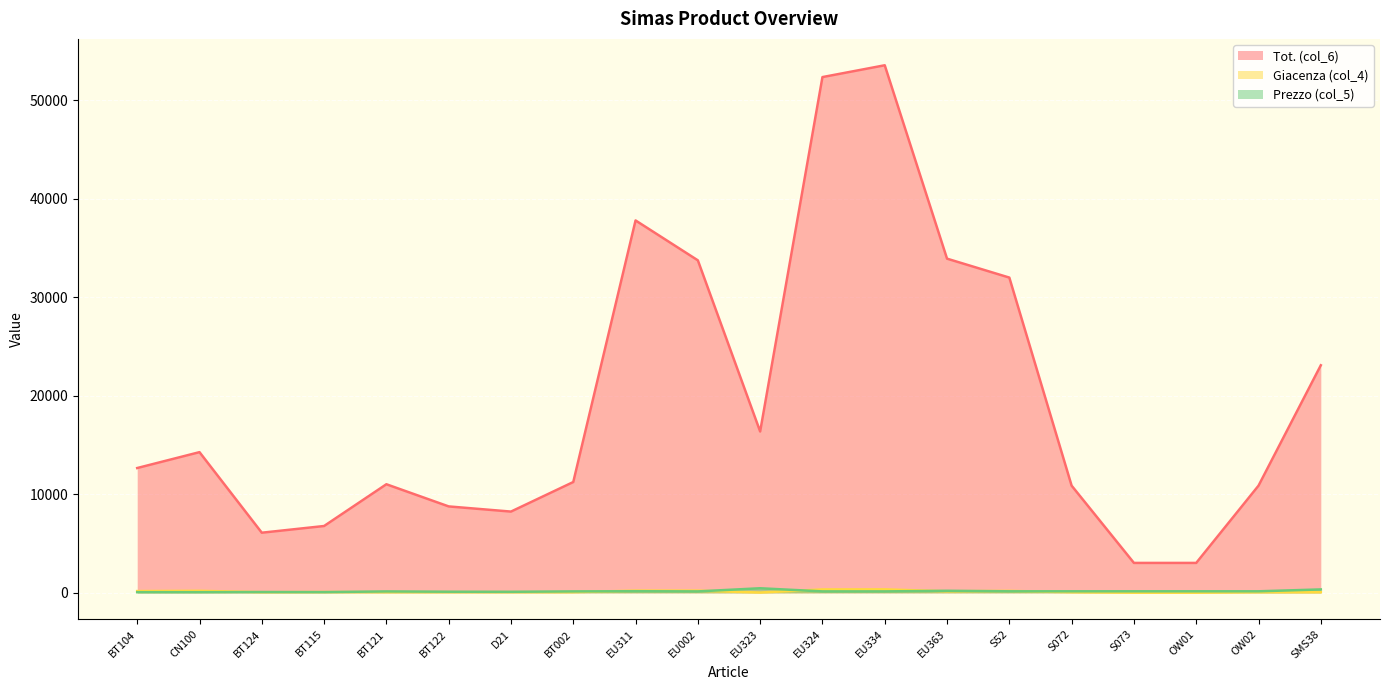

True or false: Giacenza (col_4) has a value of 75 at BT121.

True